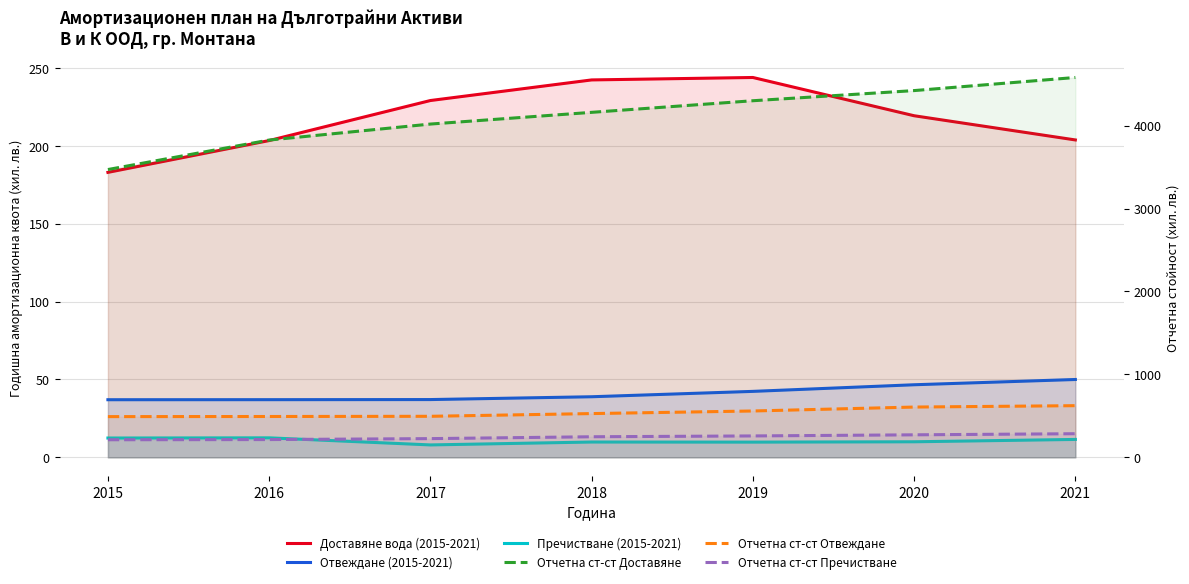

True or false: Отчетна ст-ст Доставяне and Отчетна ст-ст Отвеждане cross at least once.

False